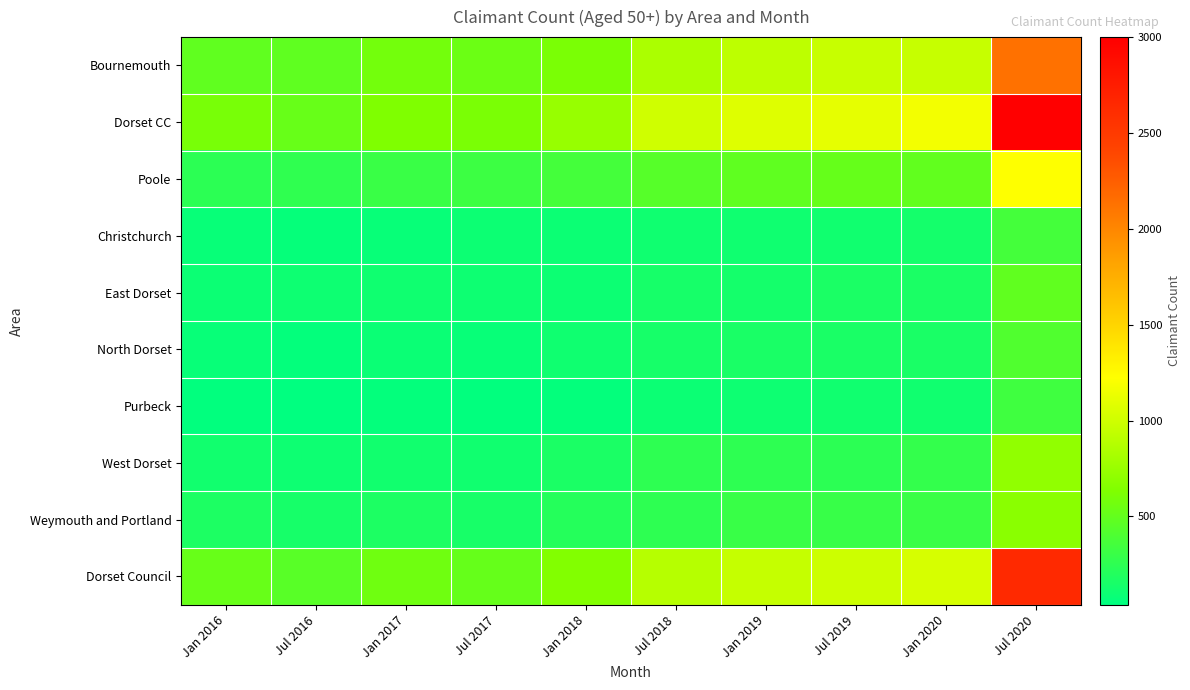

Between Jul 2020 and Jan 2020, which is larger?

Jul 2020